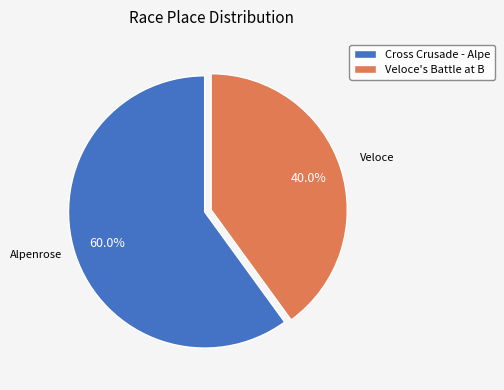

Is there a majority slice in this chart?

Yes